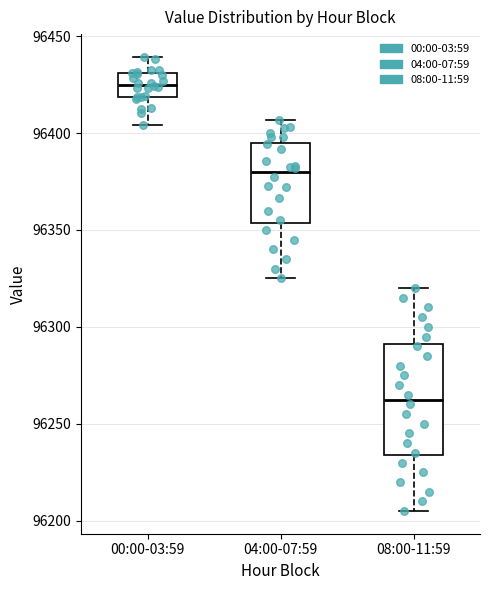

Which box has the lowest median line?

08:00-11:59